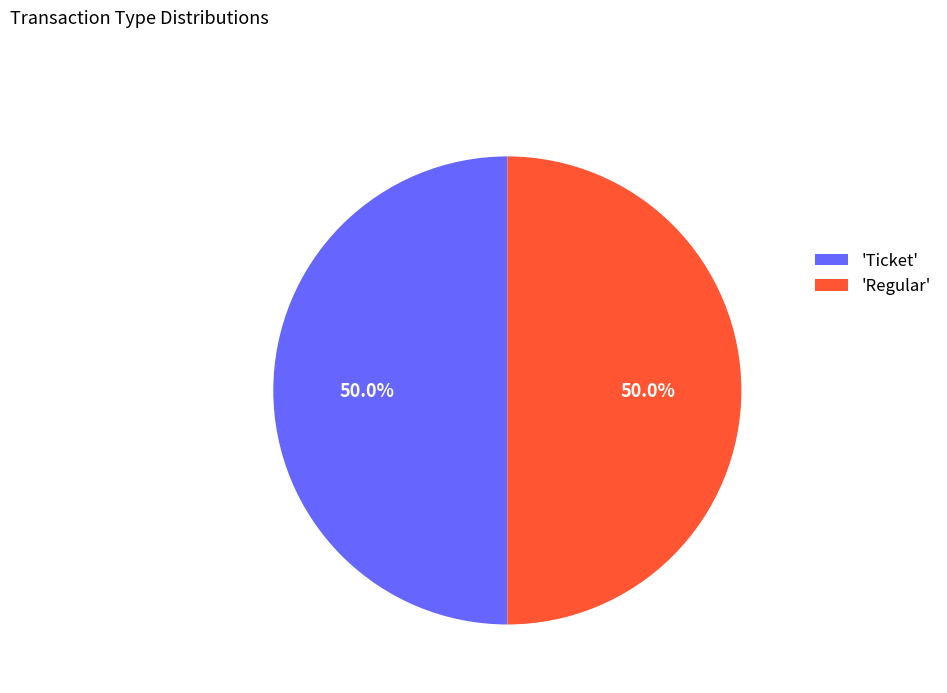

Combined, what portion of the pie is 'Regular' and 'Ticket'?

100.0%